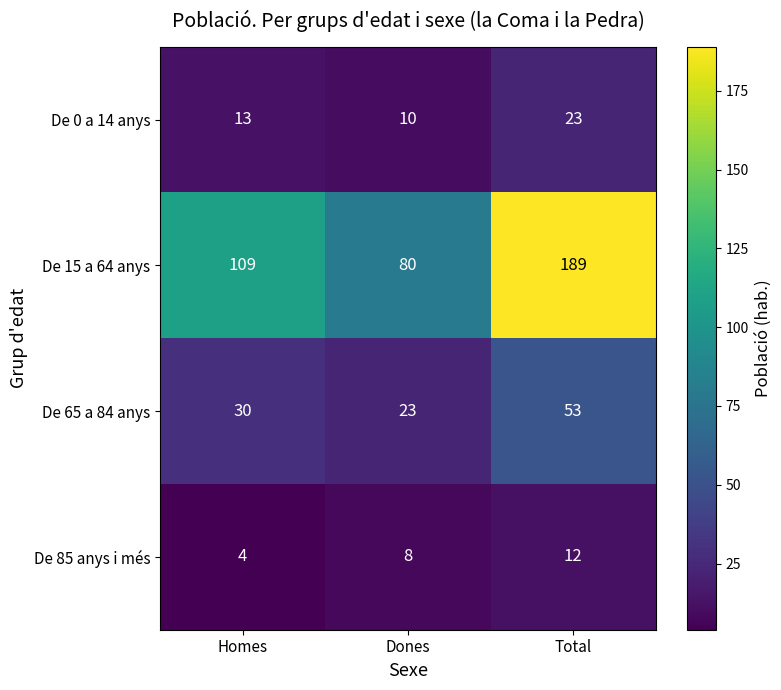

What is the total value across all series at Dones?

121